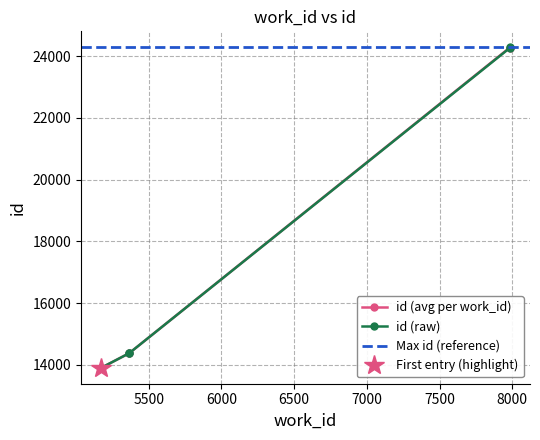

Which category has the highest value across all series?

7982